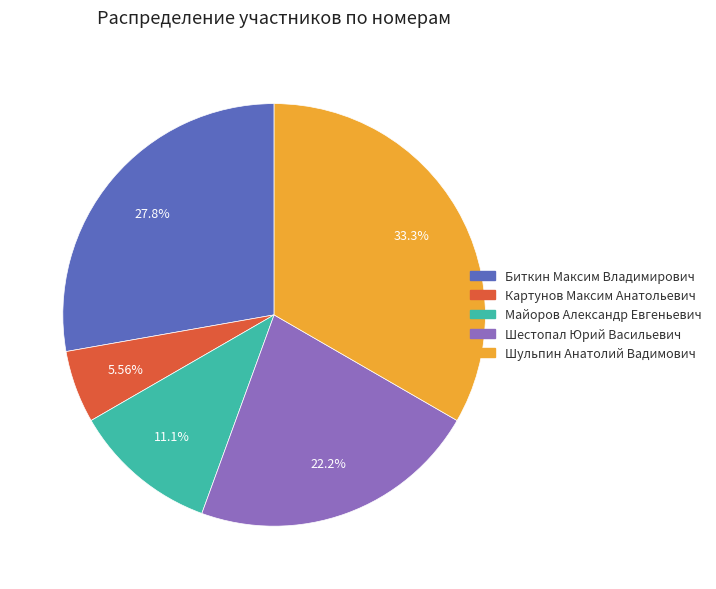

Which category has the biggest portion of the pie?

Шульпин Анатолий Вадимович